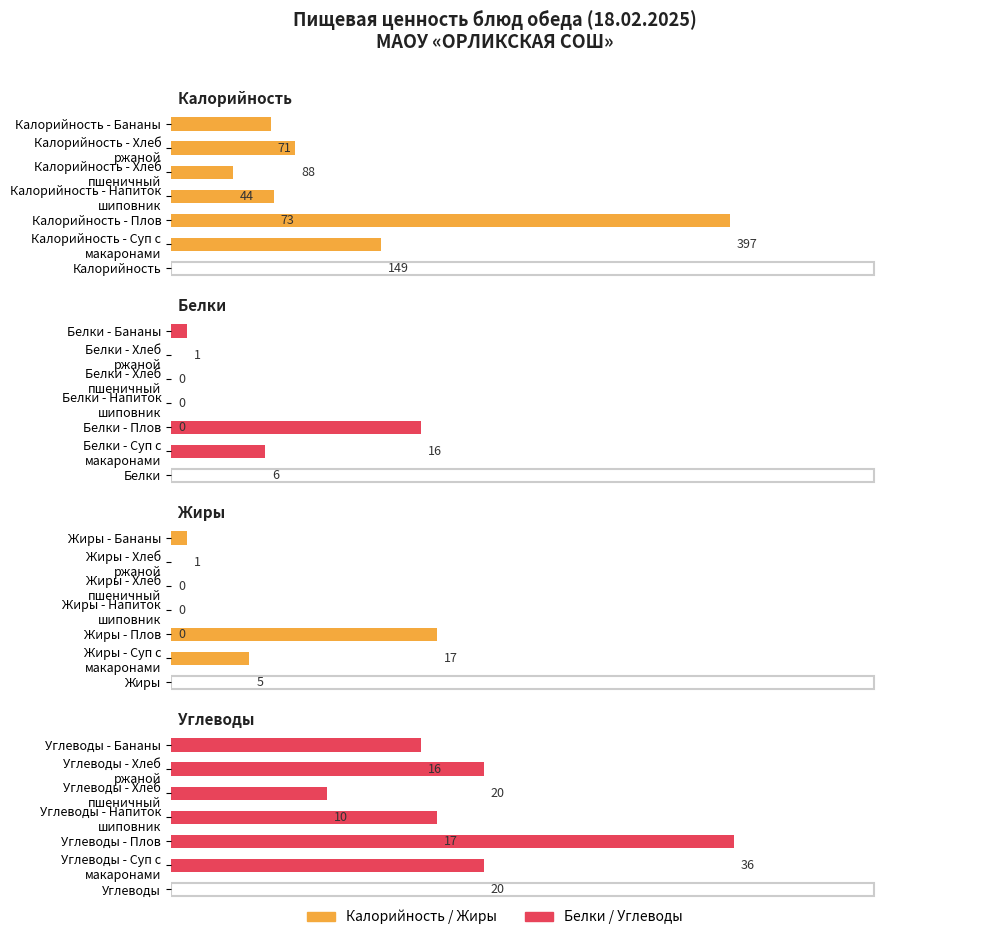

Rank the categories by Углеводы value from highest to lowest.

Плов, Суп с макаронными изделиями, Хлеб ржано-пшеничный, Напиток из плодов шиповника, Бананы, Хлеб пшеничный